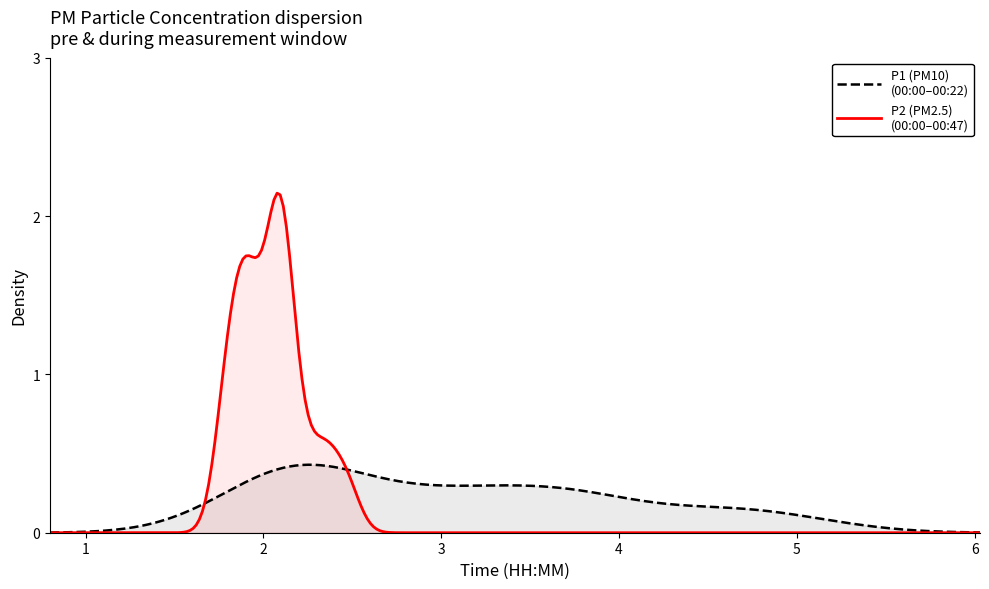

At which label is P2 closest to 2?

00:02